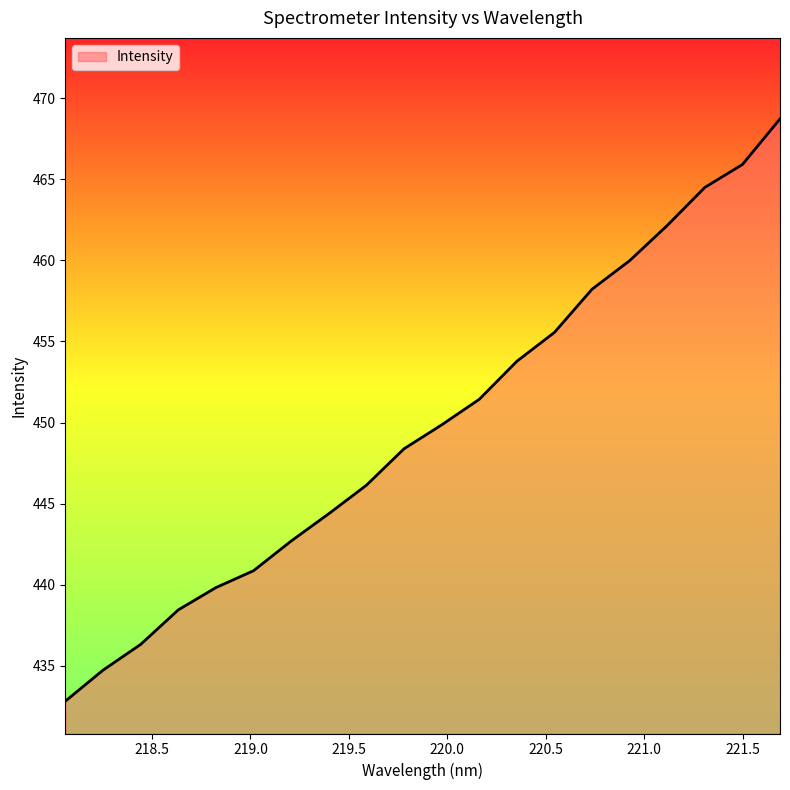

What is the smallest value displayed?

432.8